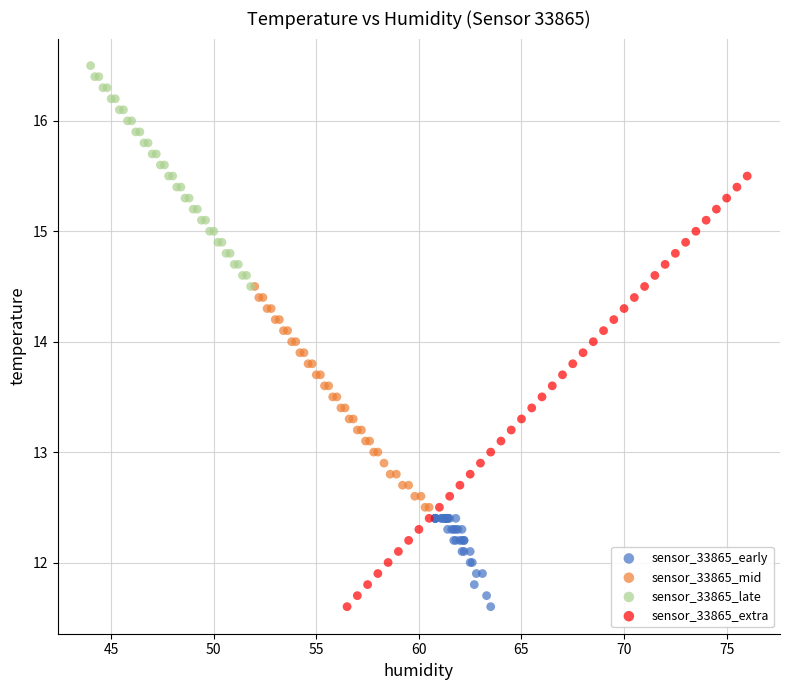

What are all the series names shown in the legend?

sensor_33865_early, sensor_33865_mid, sensor_33865_late, sensor_33865_extra